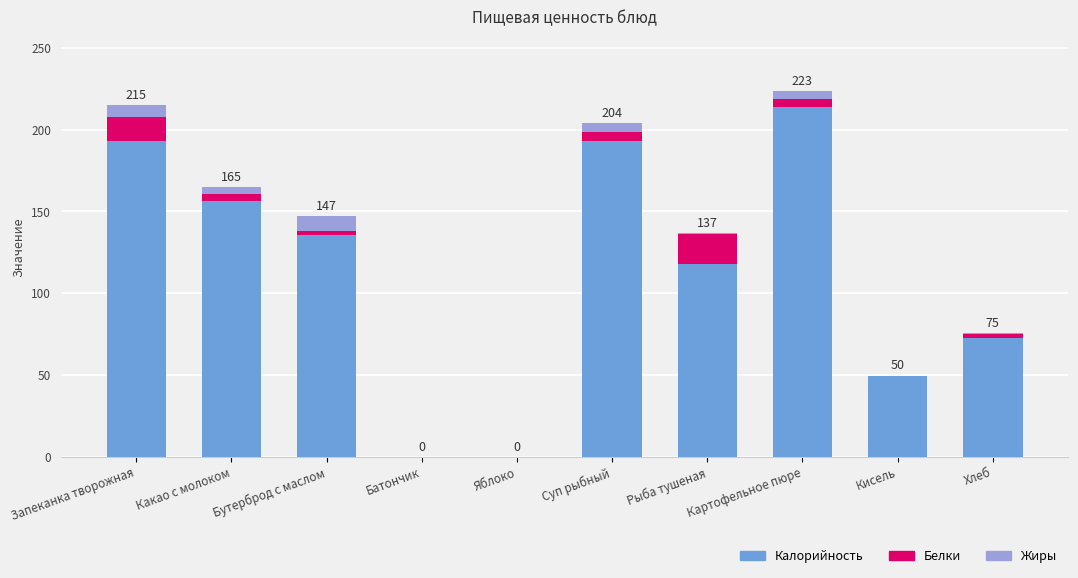

What is the sum of all Калорийность values?

1131.5